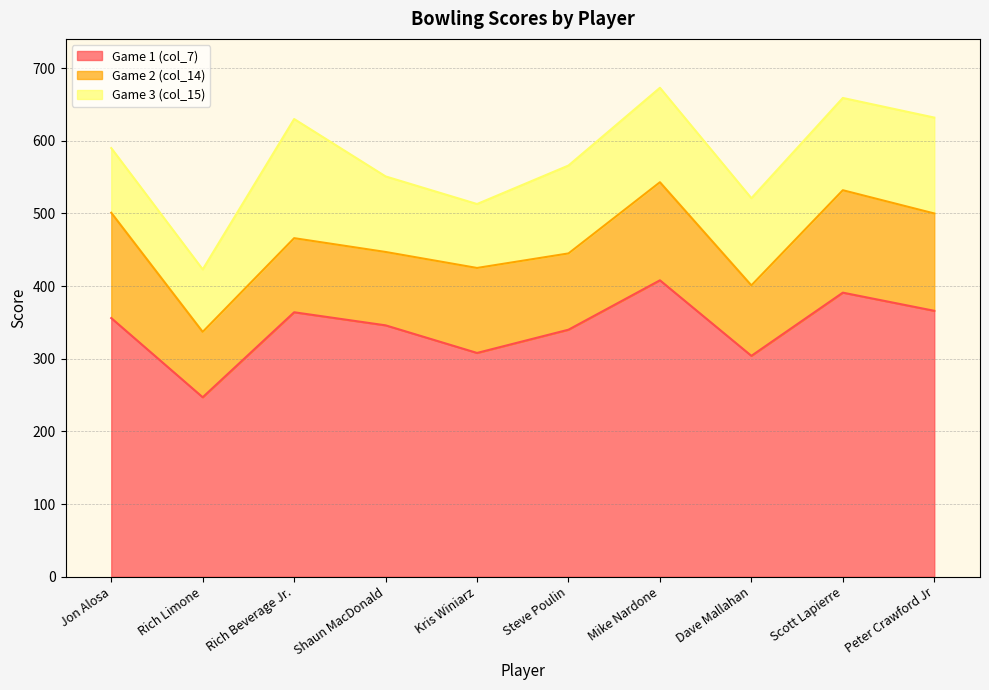

What is the highest value of the Game 3 (col_15) series?

164